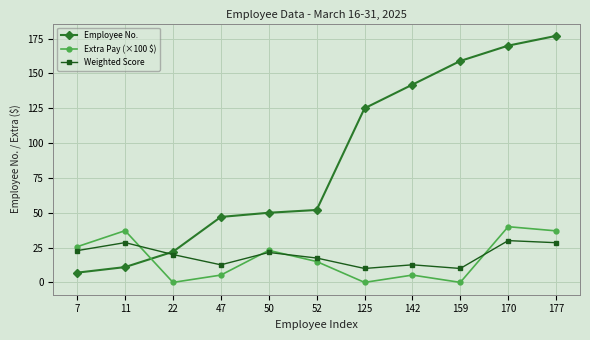

What is the average value of the Employee No. series?

87.5